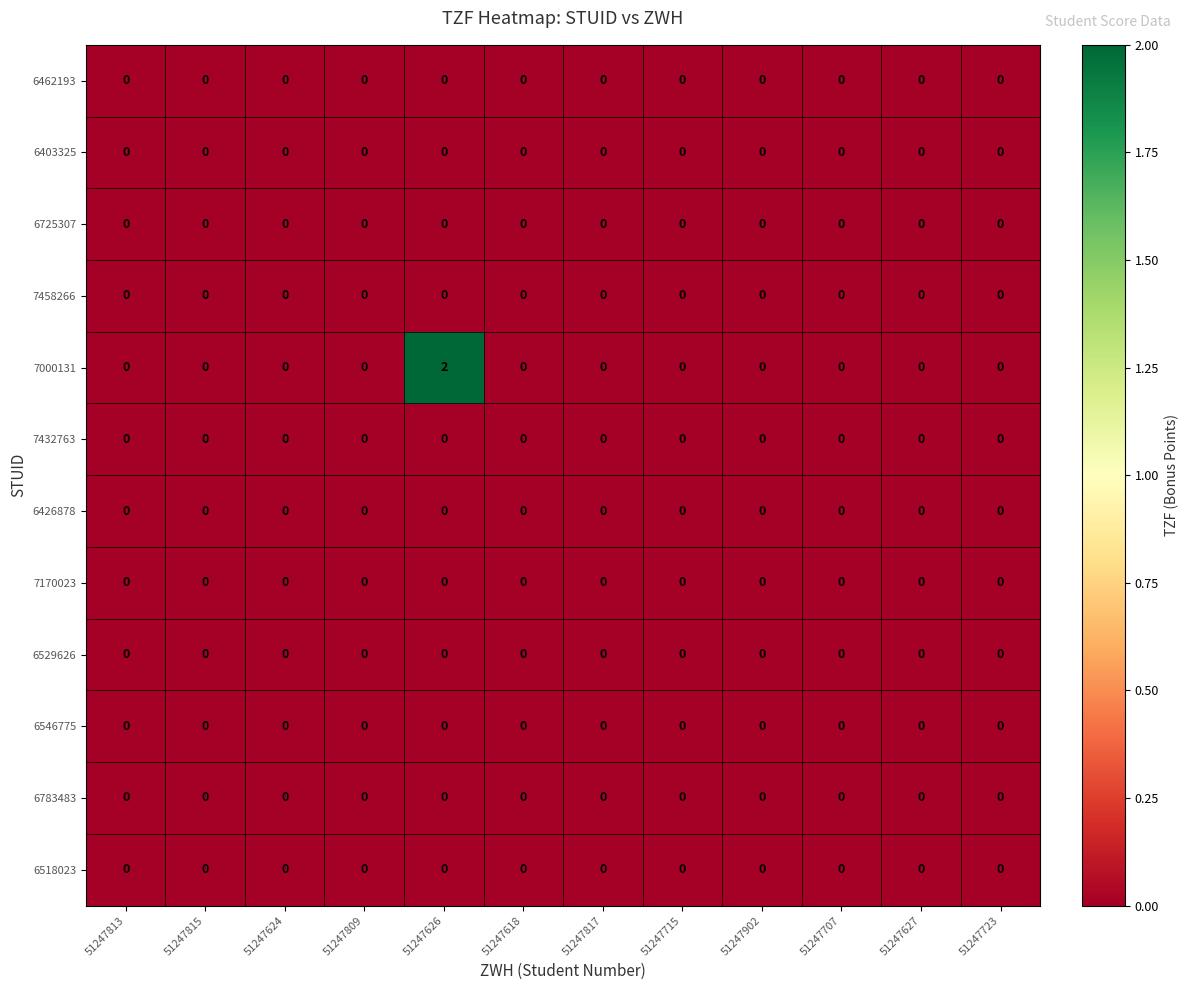

Which series has the largest range (max minus min)?

7000131